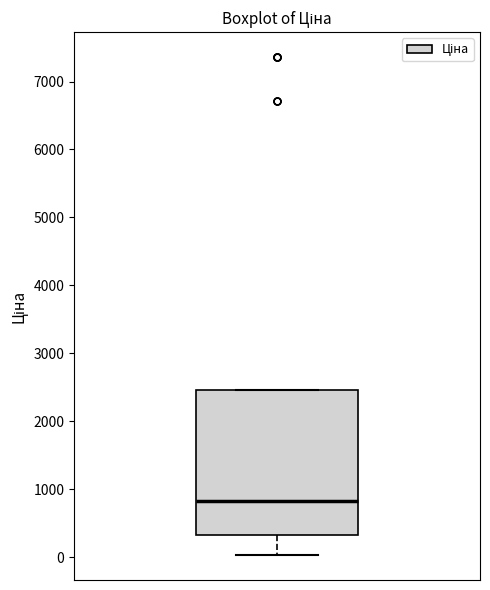

Read this box plot against the y-axis: the position of the median line, the range covered by the box, and the ends of both whiskers. The values are not printed on the chart, so give them approximately, as read against the axis.

median 800, box 300 to 2500, whiskers 0 to 2500